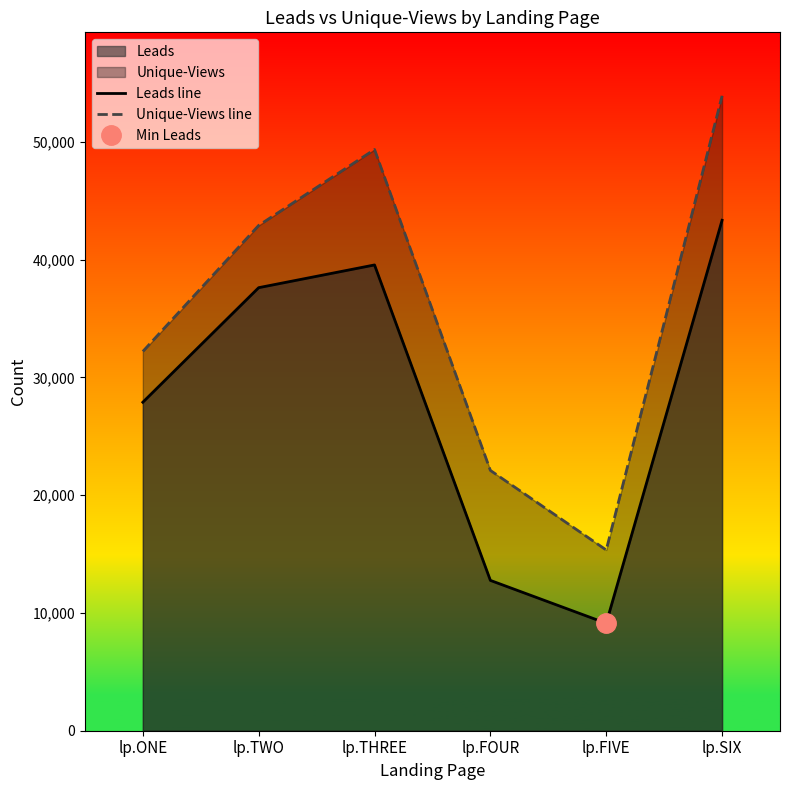

At which category does Leads line reach its first local valley?

lp.FIVE